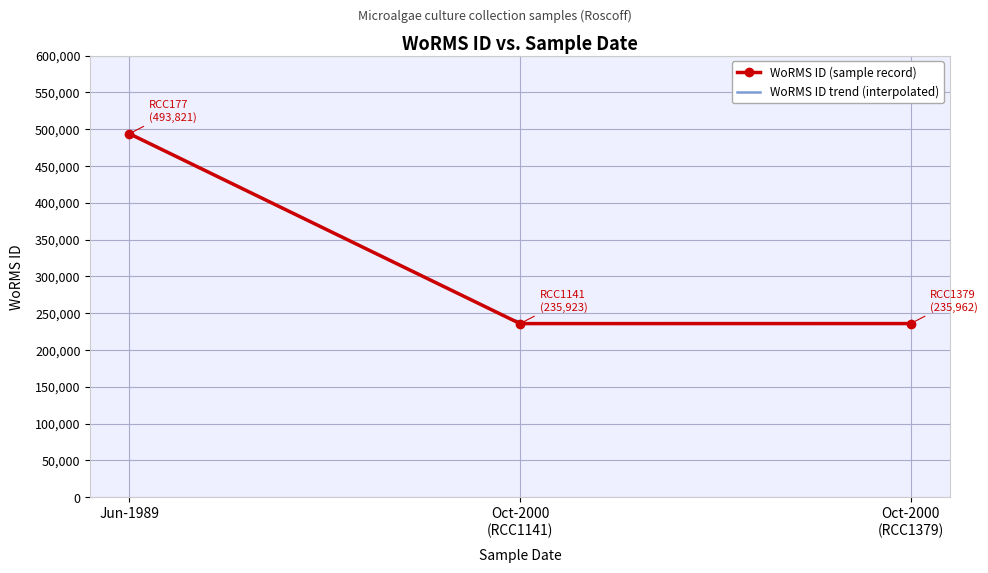

How many data points are above 235962?

1